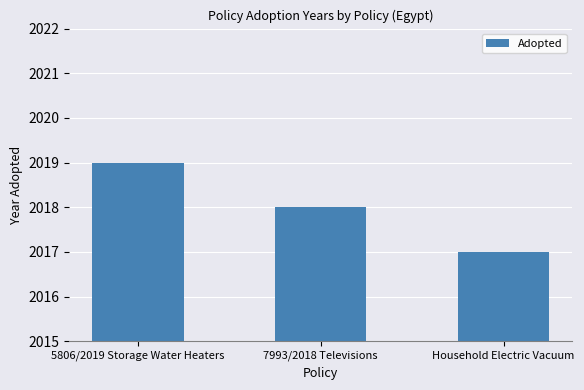

What position from the right is 7993/2018 Televisions?

2